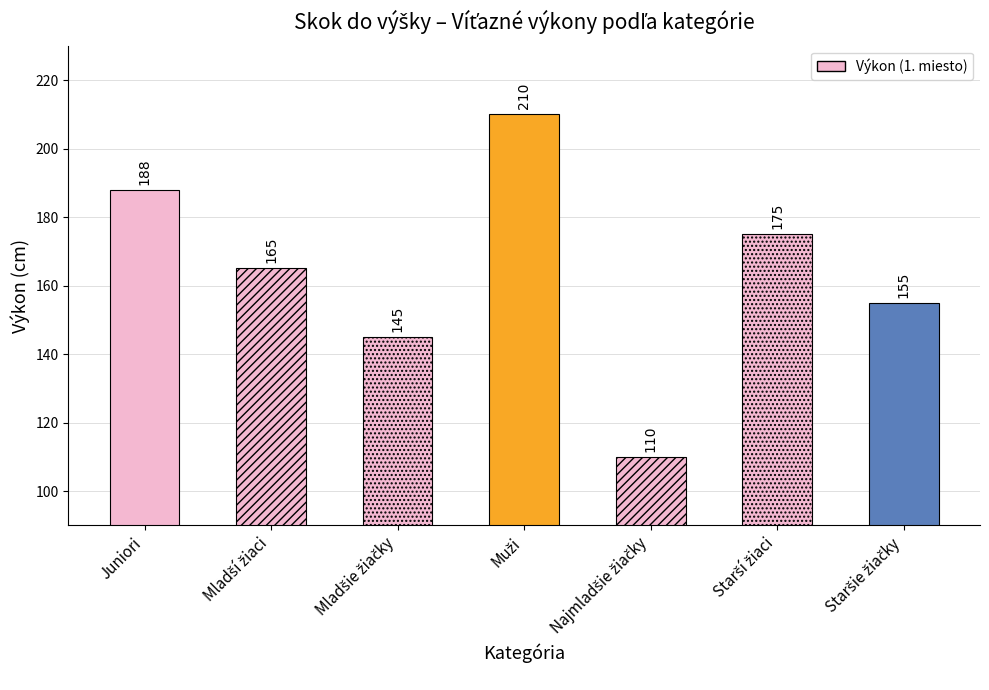

What is the change in value from Muži to Starší žiaci?

-35